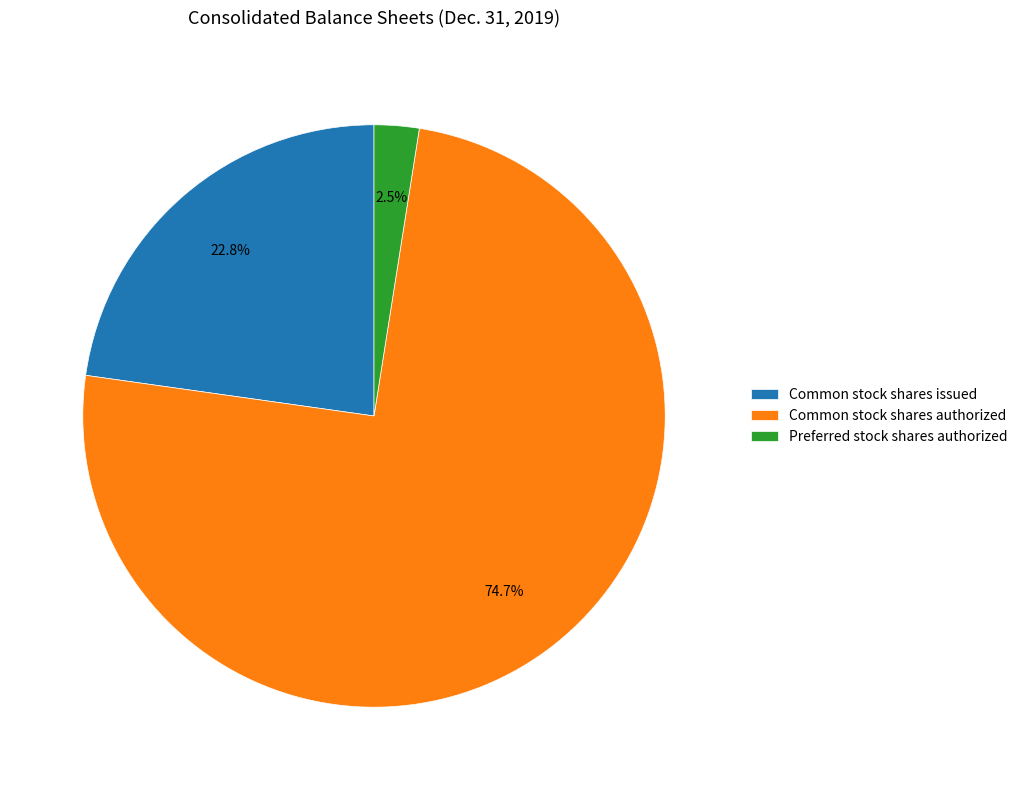

Which has a higher value, Common stock shares issued or Common stock shares authorized?

Common stock shares authorized